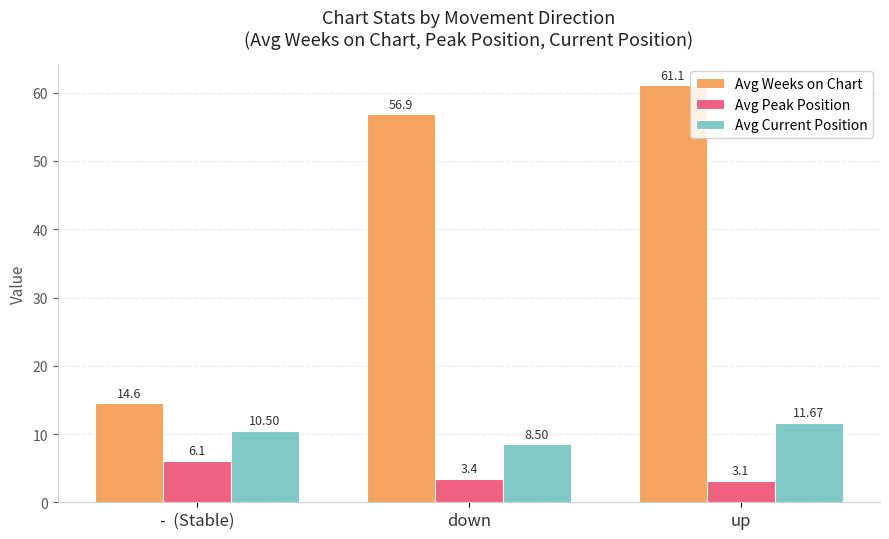

Reading left to right, transcribe all the data shown in this chart.

Avg Weeks on Chart: -  (Stable)=14.6	down=56.9	up=61.1
Avg Peak Position: -  (Stable)=6.1	down=3.4	up=3.1
Avg Current Position: -  (Stable)=10.5	down=8.5	up=11.7